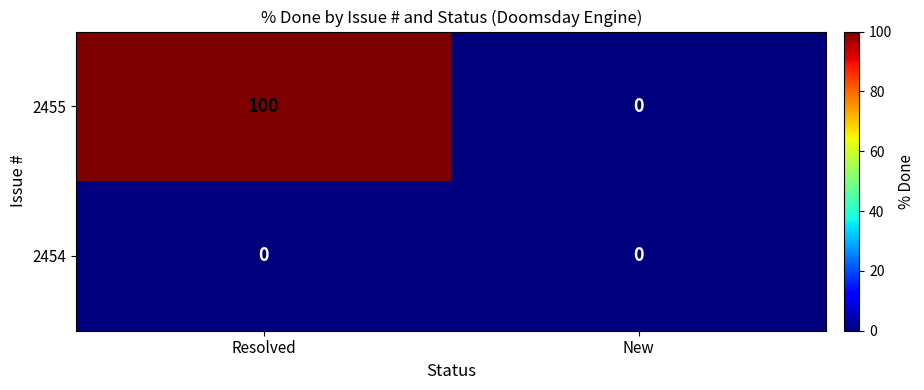

Rank the series at Resolved from highest to lowest value.

2455, 2454